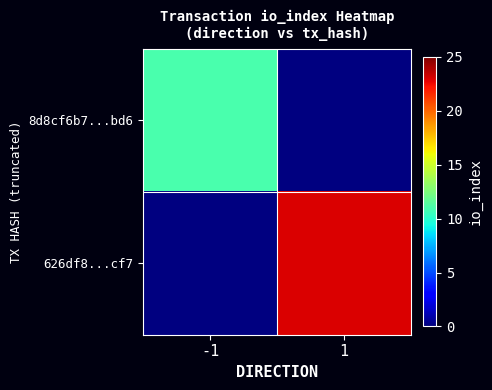

Which series has the widest spread of values?

626df8...cf7